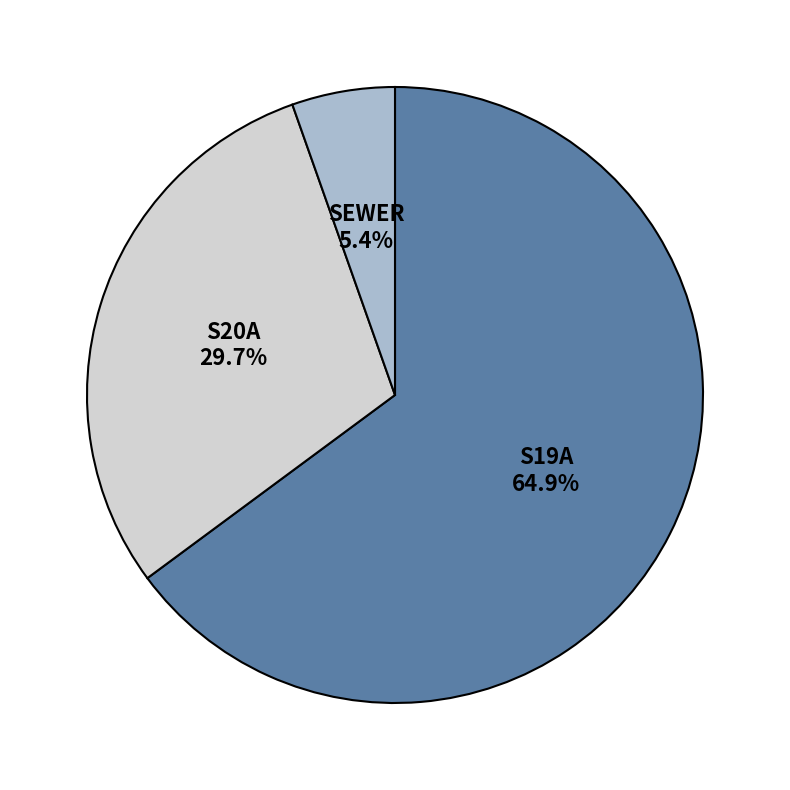

Does S19A account for over 50% of the chart?

Yes